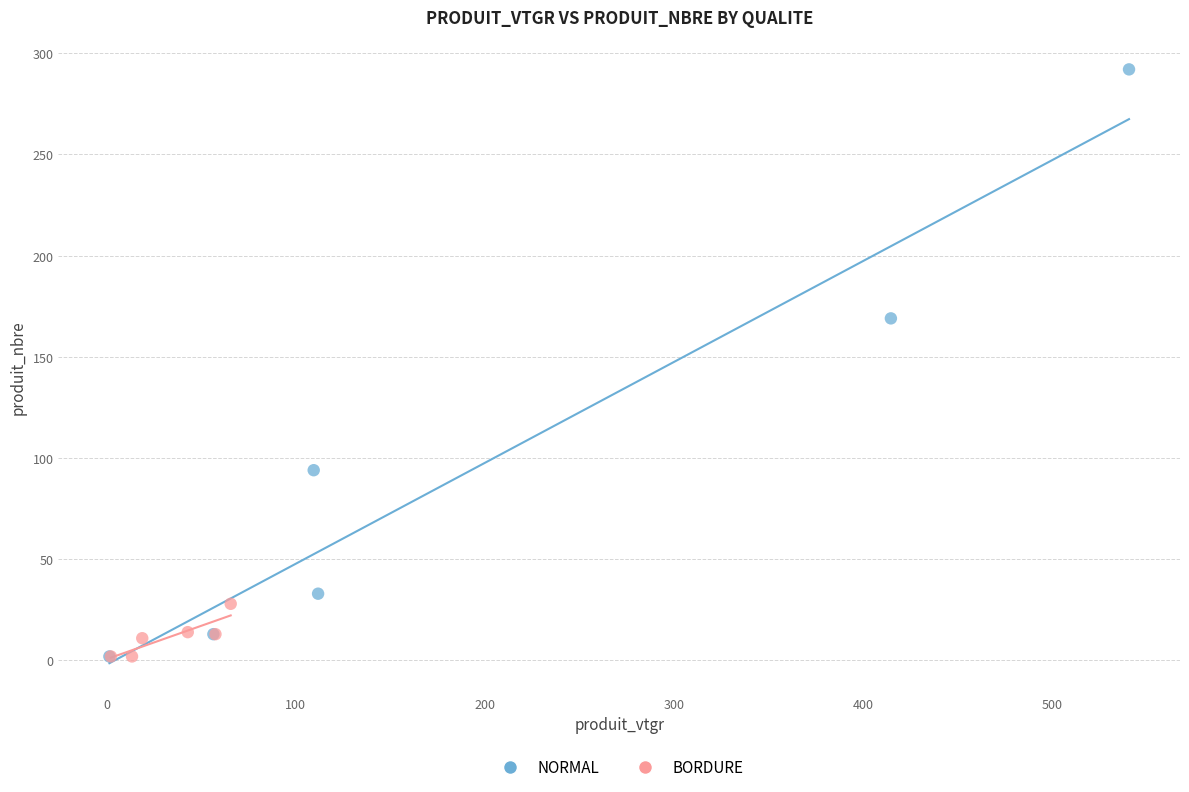

Which series has the largest Y range (max minus min)?

NORMAL